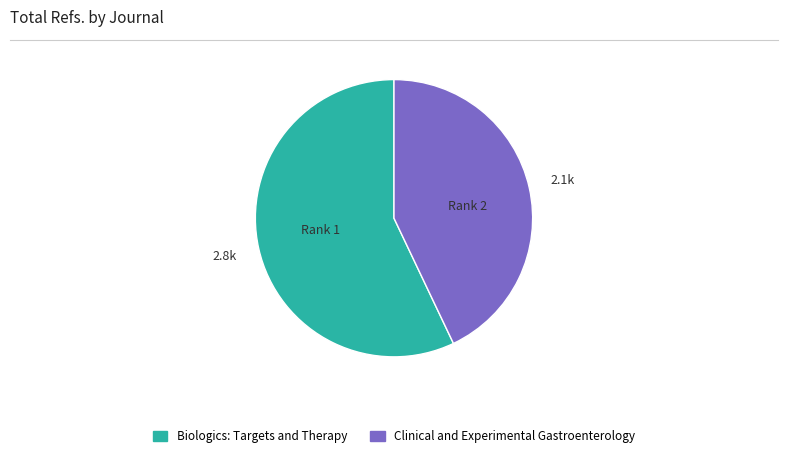

Rank the categories by value from lowest to highest.

Rank 2, Rank 1